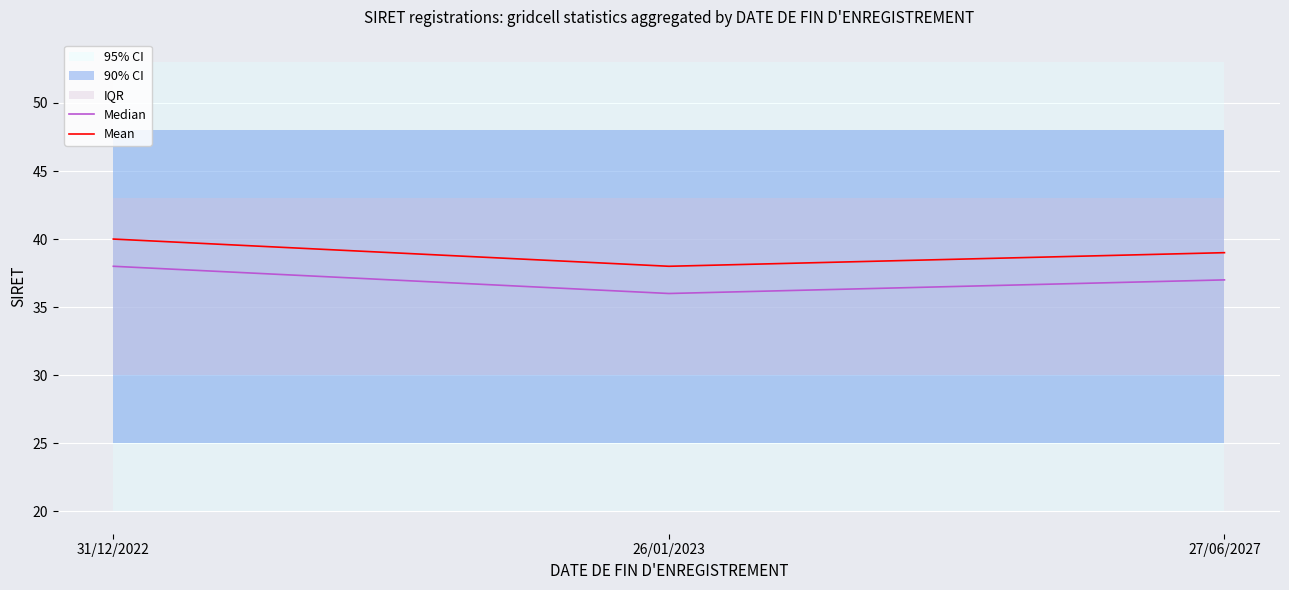

Reading left to right, transcribe all the data shown in this chart.

Median: 38	36	37
Mean: 40	38	39